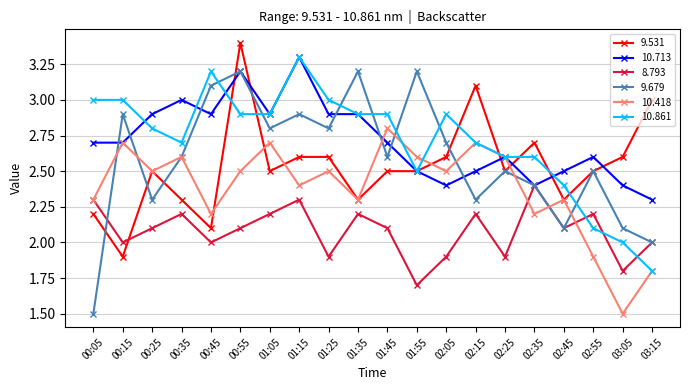

How many interior local valleys does the 8.793 series have?

7